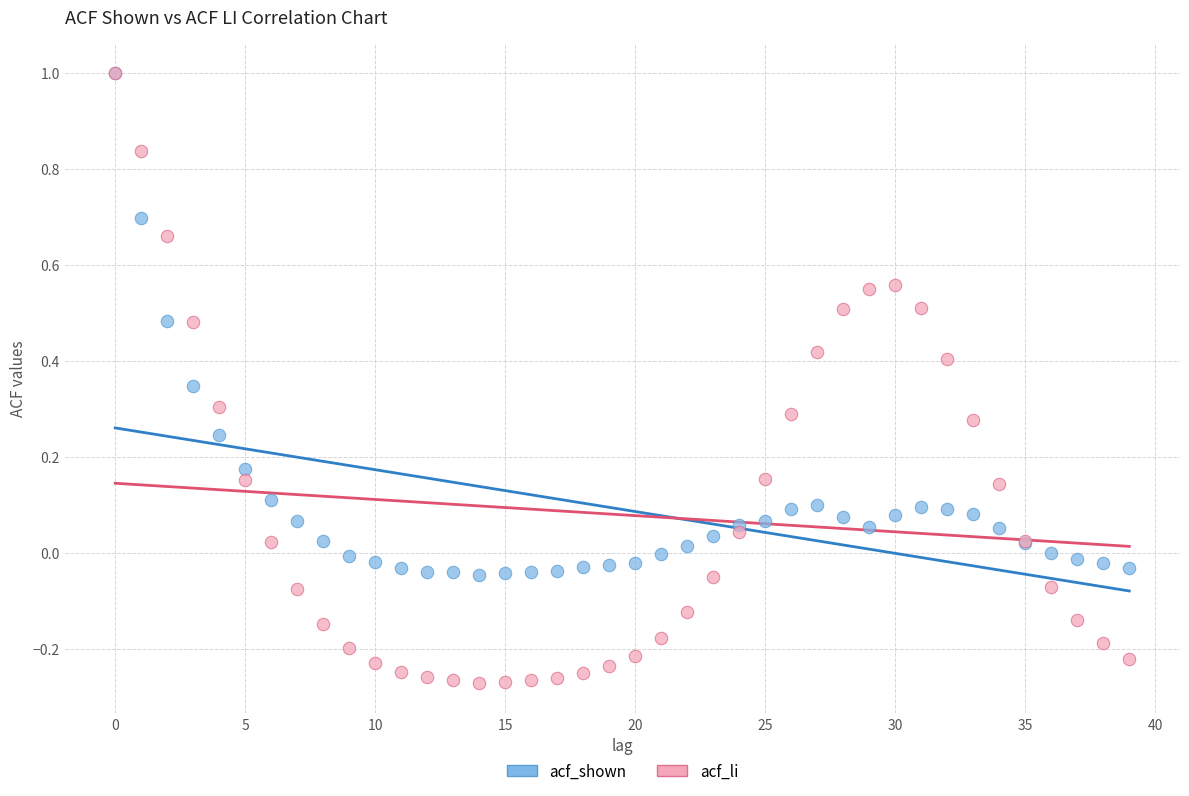

What are all the series names shown in the legend?

acf_shown, acf_li